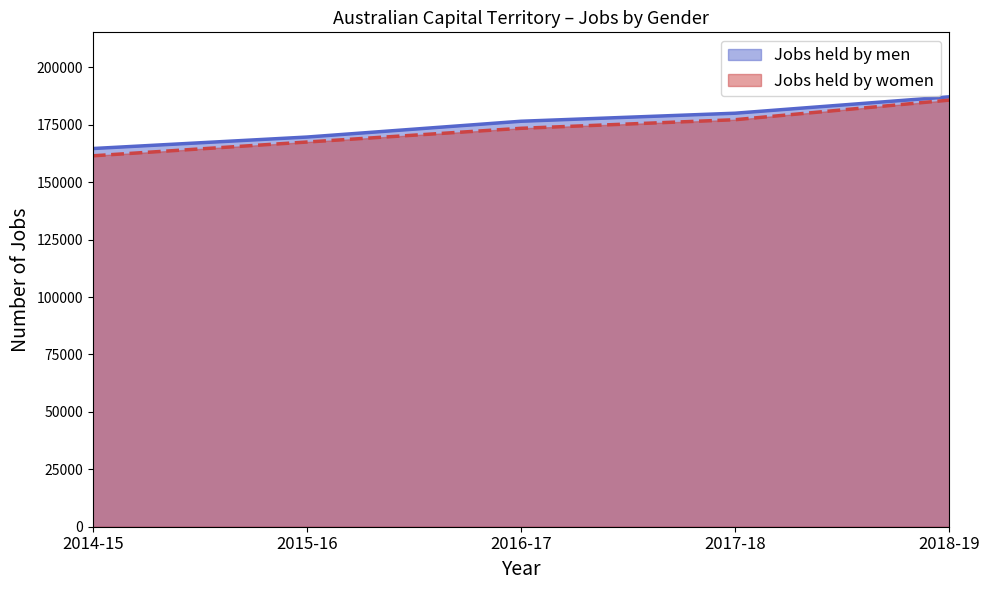

How many lines are shown in the chart?

2